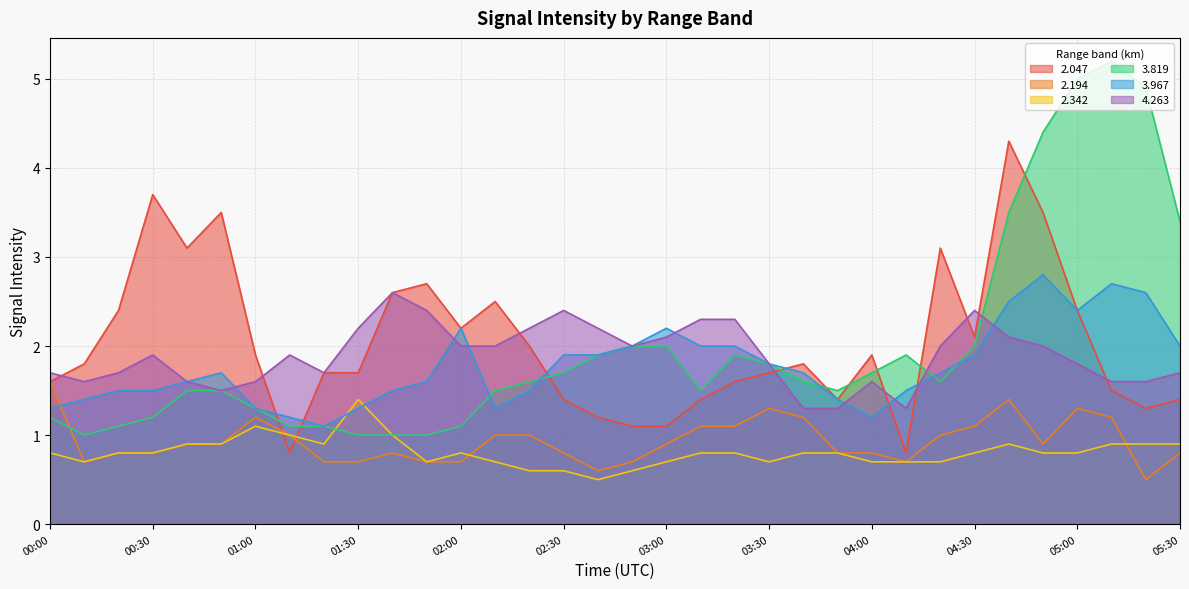

Does the chart display data point markers on the line(s)?

No